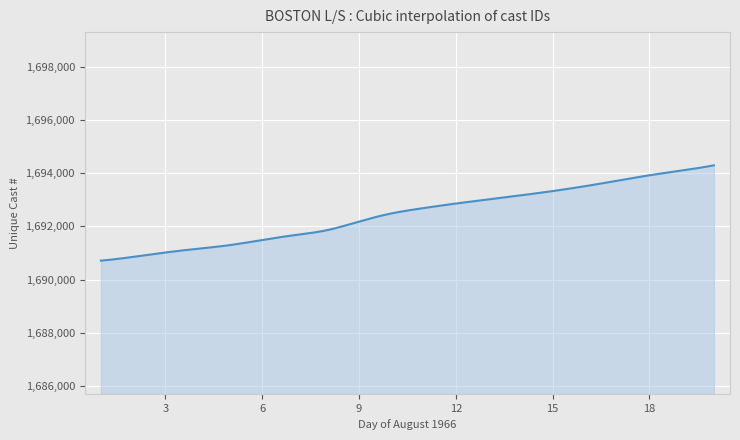

What is the difference between the maximum and minimum values?

3578.0